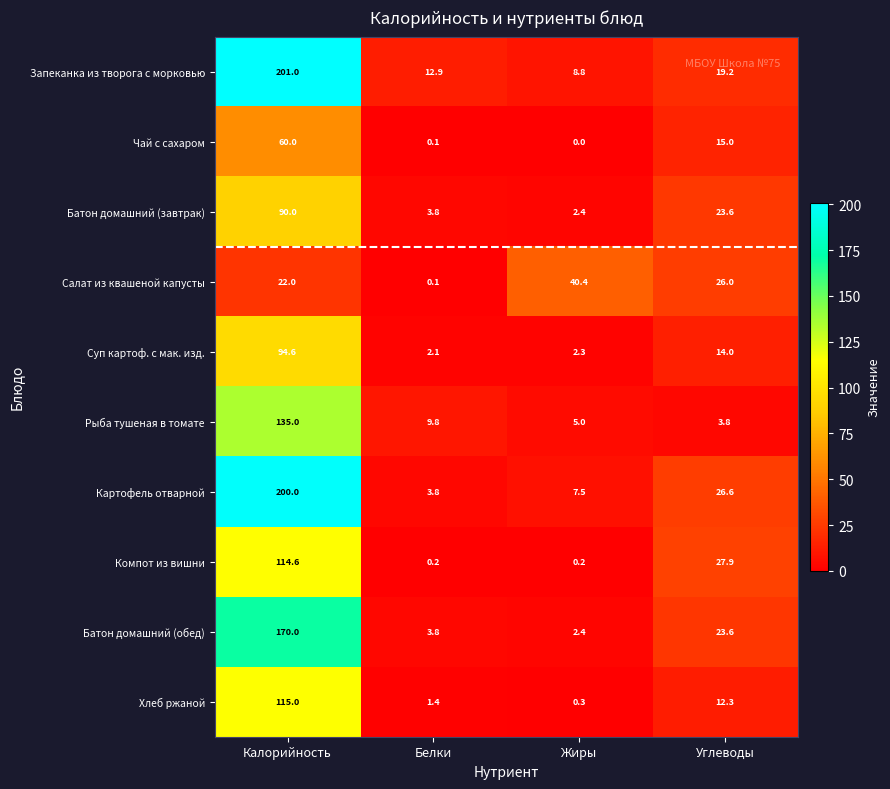

What is the sum of the Рыба тушеная в томате values at Углеводы and Калорийность?

138.8